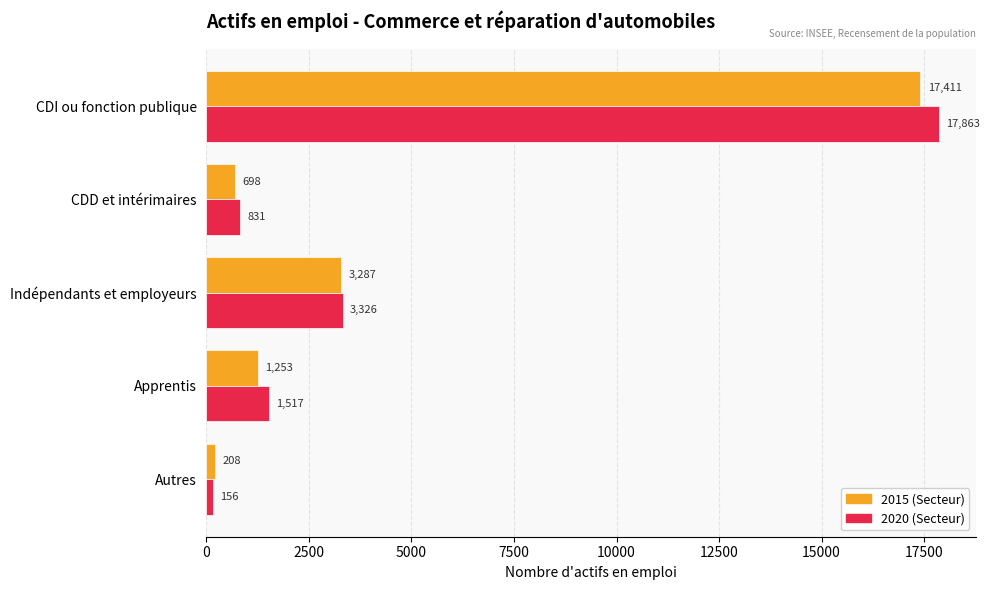

The value of 2015 (Secteur) at CDD et intérimaires is 698.2. True or false?

True